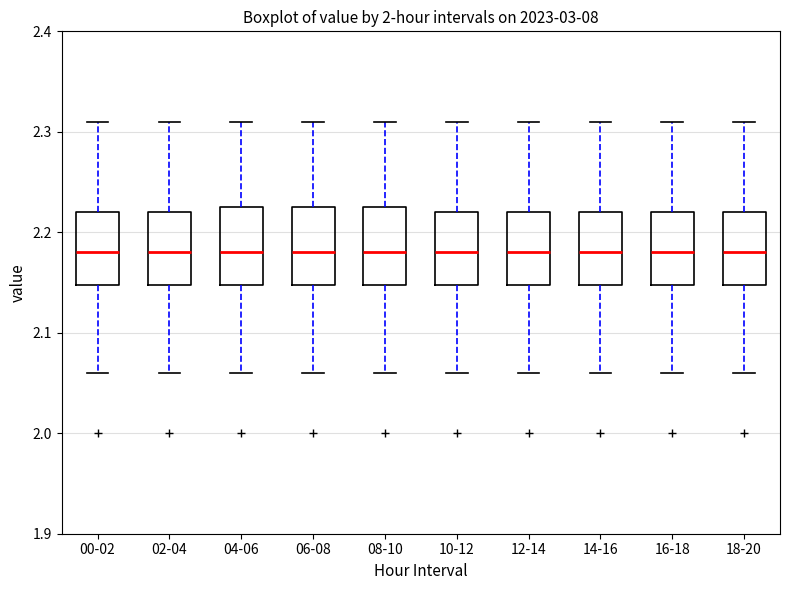

Reading left to right, read every box against the y-axis: the position of its median line, the range the box covers, and the ends of its whiskers. The values are not printed on the chart, so give them approximately, as read against the axis.

00-02: median 2.18, box 2.15 to 2.22, whiskers 2.06 to 2.31
02-04: median 2.18, box 2.15 to 2.22, whiskers 2.06 to 2.31
04-06: median 2.18, box 2.15 to 2.23, whiskers 2.06 to 2.31
06-08: median 2.18, box 2.15 to 2.23, whiskers 2.06 to 2.31
08-10: median 2.18, box 2.15 to 2.23, whiskers 2.06 to 2.31
10-12: median 2.18, box 2.15 to 2.22, whiskers 2.06 to 2.31
12-14: median 2.18, box 2.15 to 2.22, whiskers 2.06 to 2.31
14-16: median 2.18, box 2.15 to 2.22, whiskers 2.06 to 2.31
16-18: median 2.18, box 2.15 to 2.22, whiskers 2.06 to 2.31
18-20: median 2.18, box 2.15 to 2.22, whiskers 2.06 to 2.31